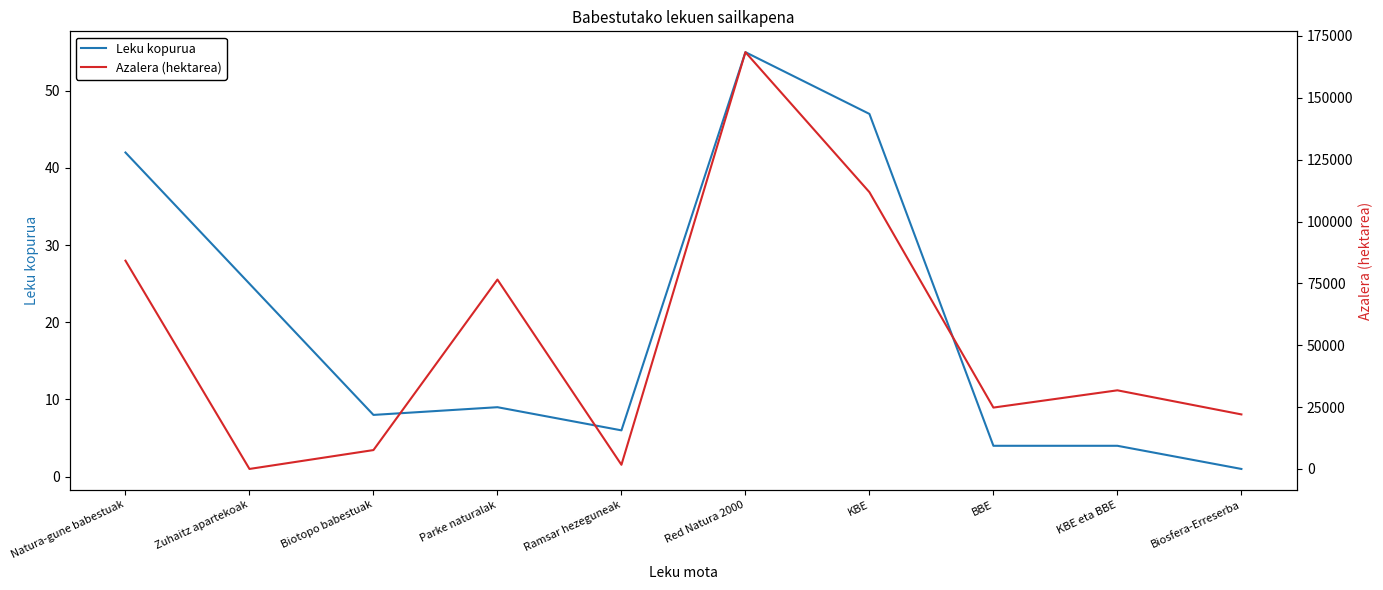

Is it true that Leku kopurua equals 6.0 at Ramsar hezeguneak?

True